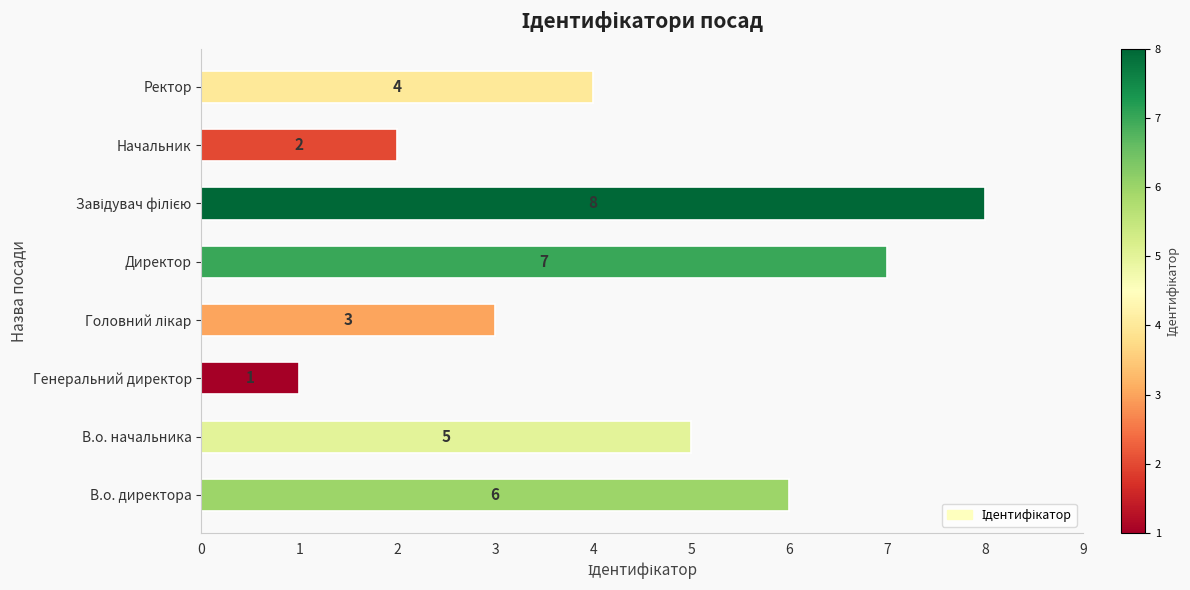

What is the ratio of the value at В.о. директора to the value at Генеральний директор?

6.0